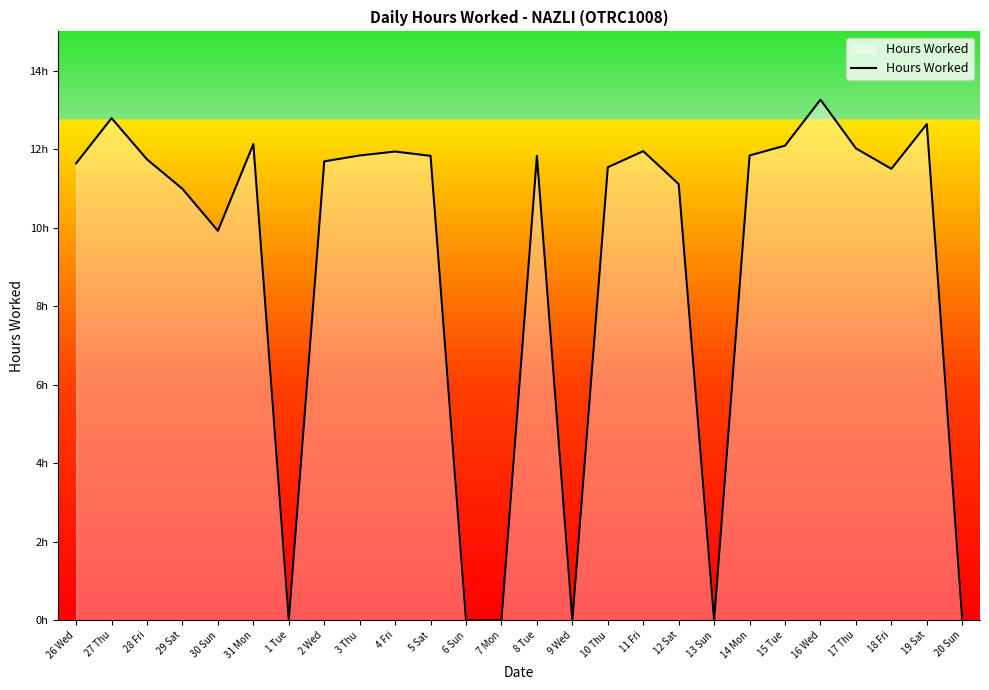

What is the change in value from 14 Mon to 18 Fri?

-0.3